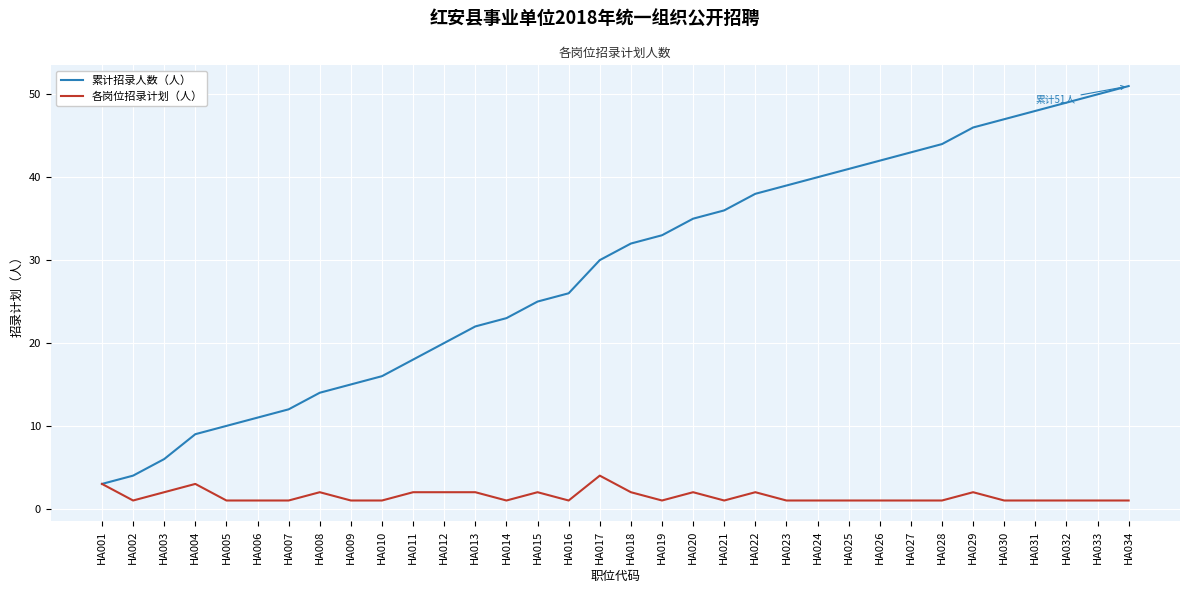

Which category has the highest value across all series?

HA034